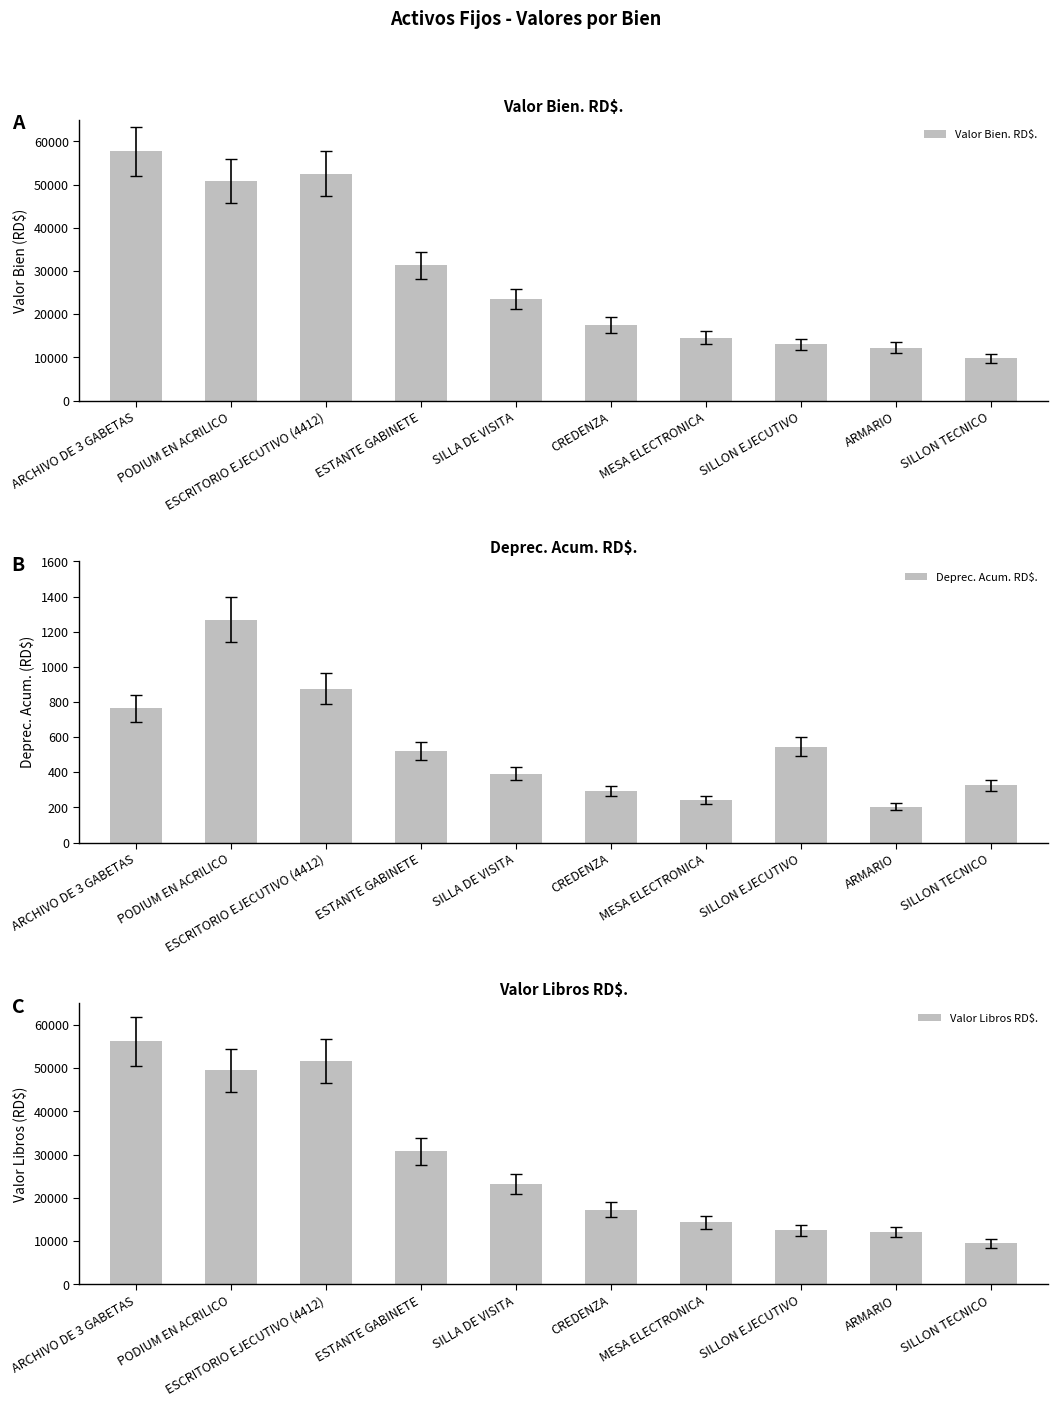

What is the average value of the Valor Libros RD$. series?

27683.9